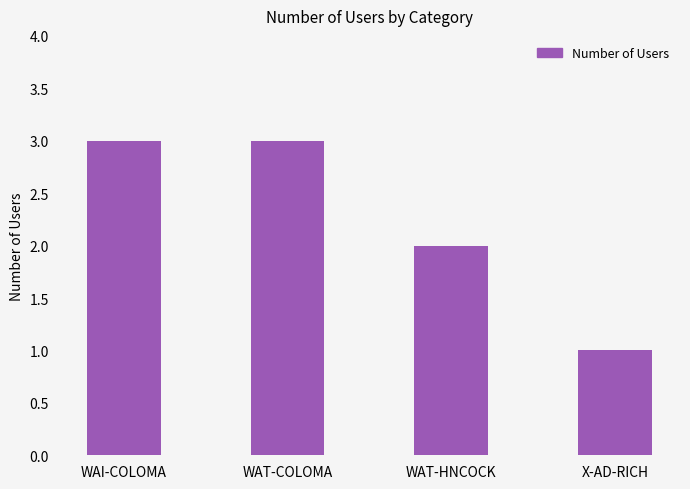

What position from the right is WAT-COLOMA?

3